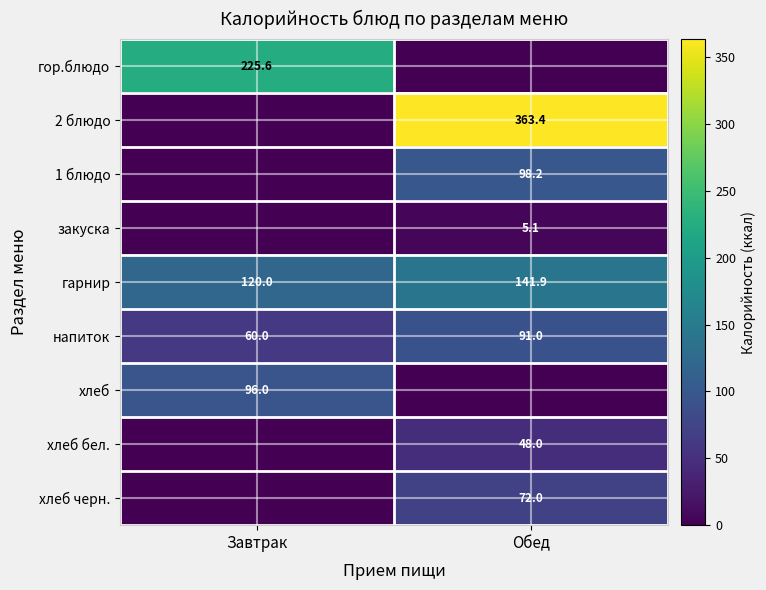

What is the difference between the maximum and minimum values in the гарнир series?

21.9